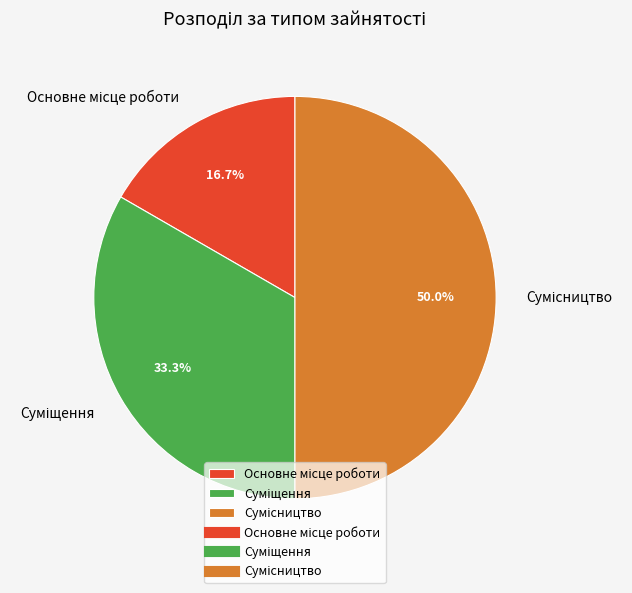

What is the change in value from Основне місце роботи to Сумісництво?

+2